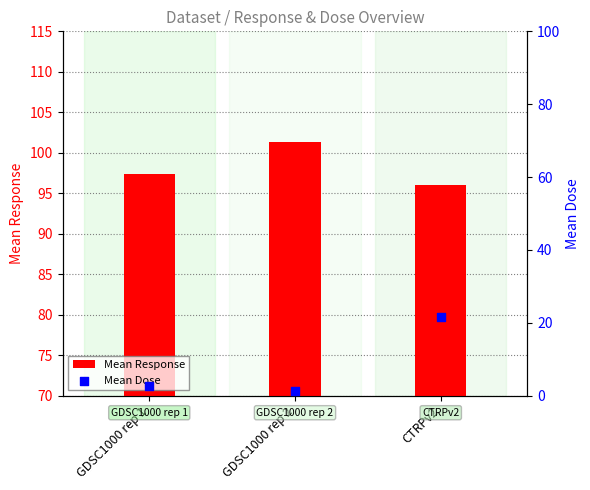

Which series has the largest Y range (max minus min)?

Mean Dose